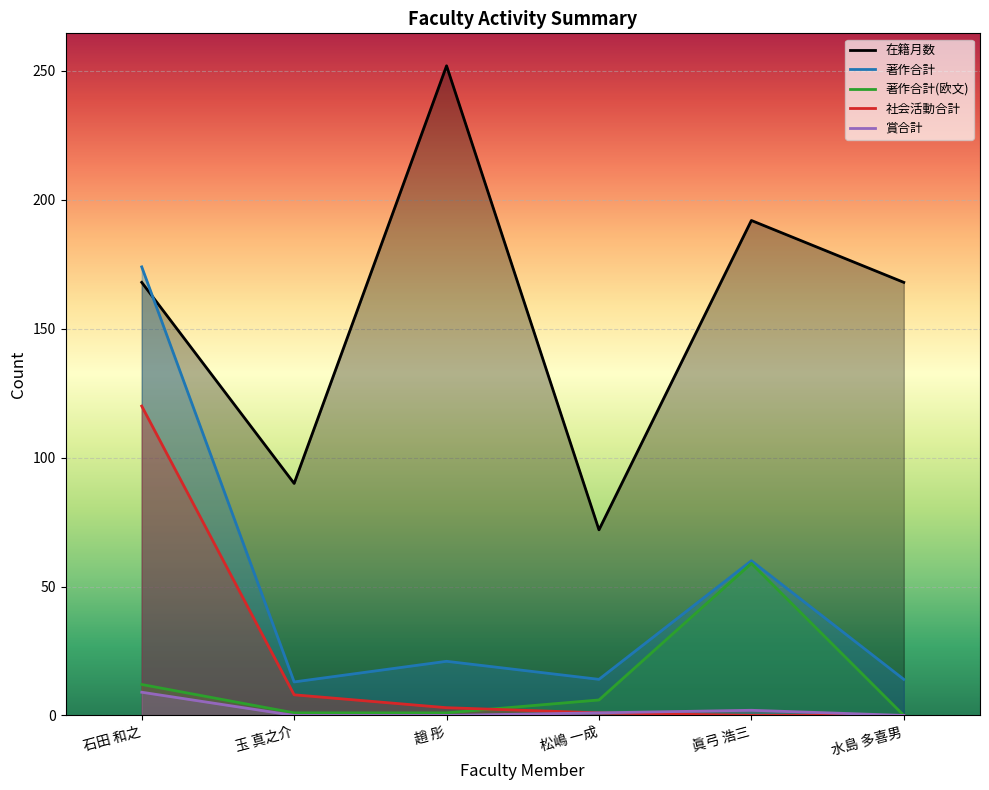

In 著作合計, how many points are higher than both neighbors (excluding endpoints)?

2